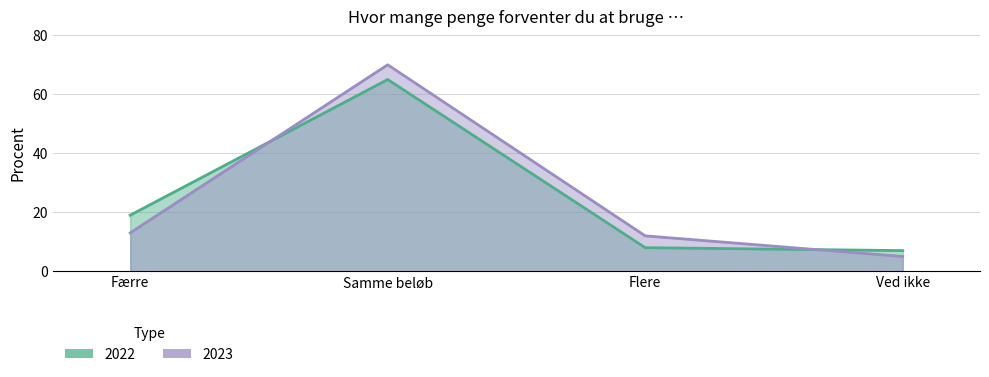

Which series changed the most between Færre and Ved ikke?

2022